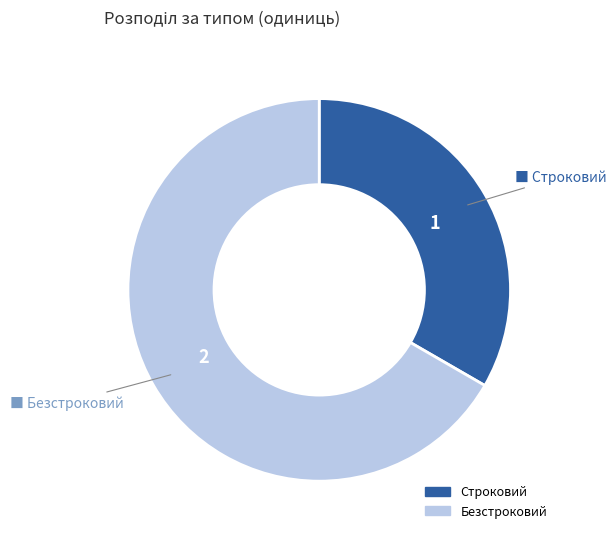

Approximately how many times larger is the value at Безстроковий compared to Строковий?

2.0